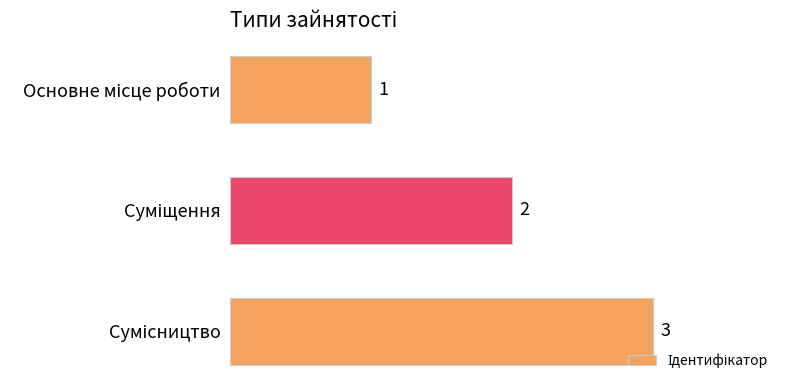

How many bars are there in total?

3